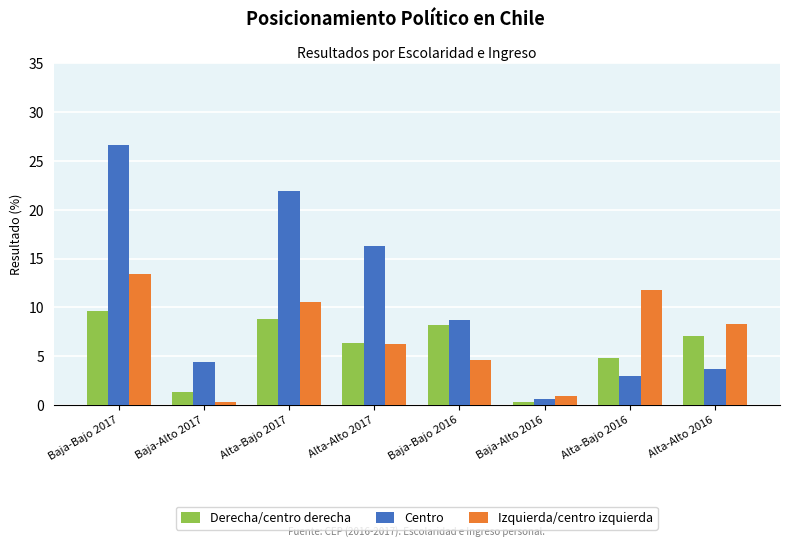

How many data points in Izquierda/centro izquierda are above 8?

4